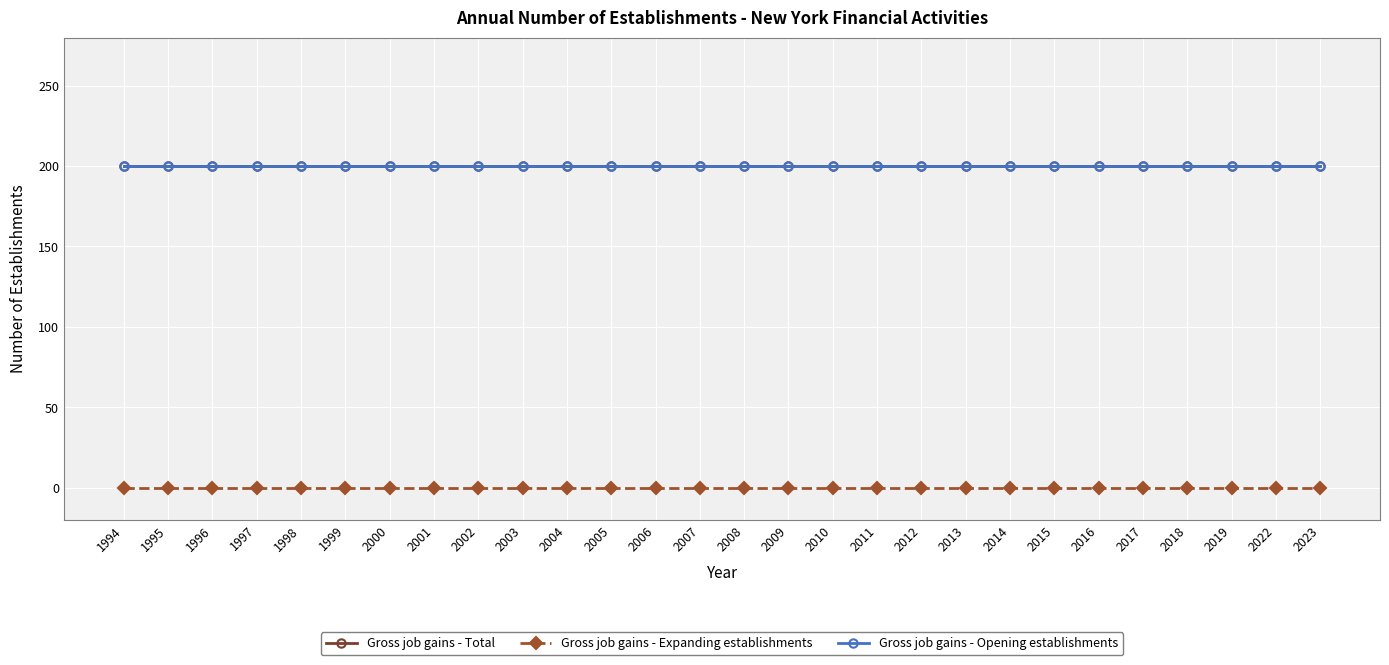

What is the maximum value for Gross job gains - Total?

200